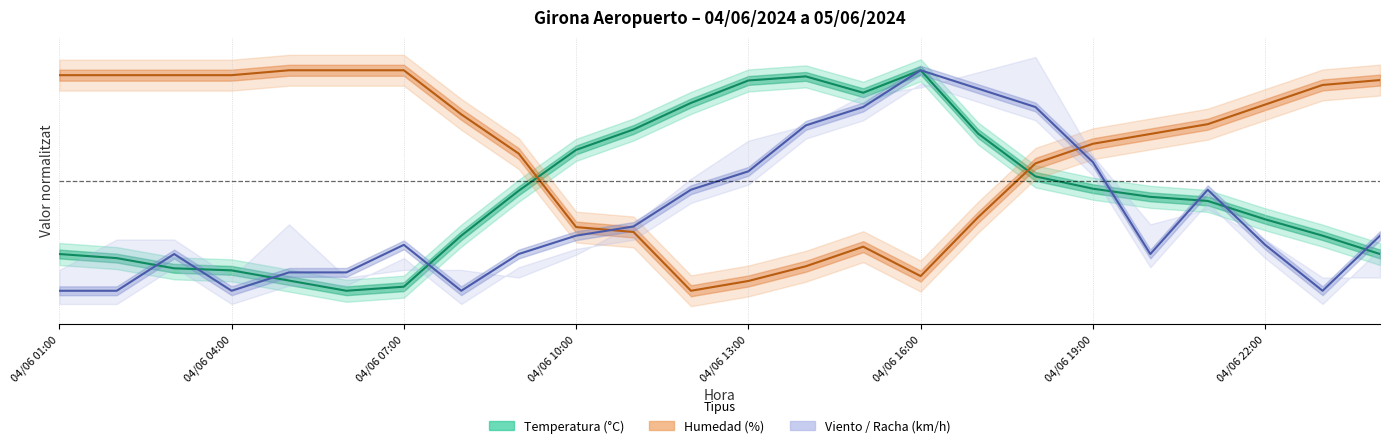

Between 04/06 22:00 and 05/06 00:00, which series saw the biggest shift?

Temperatura (°C)